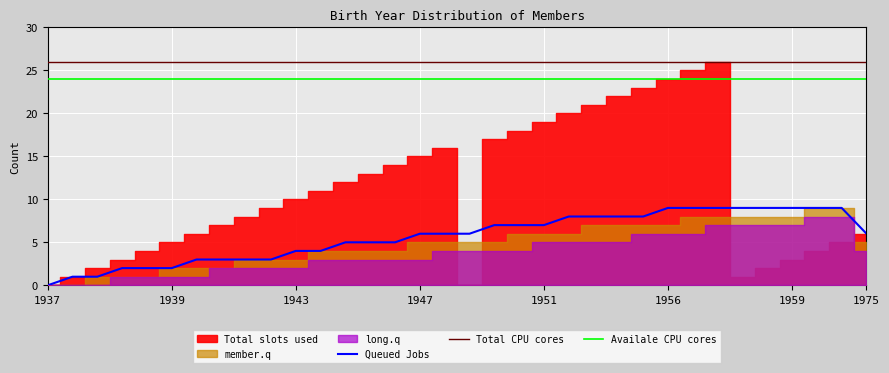

What is the highest value of the Total CPU cores series?

26